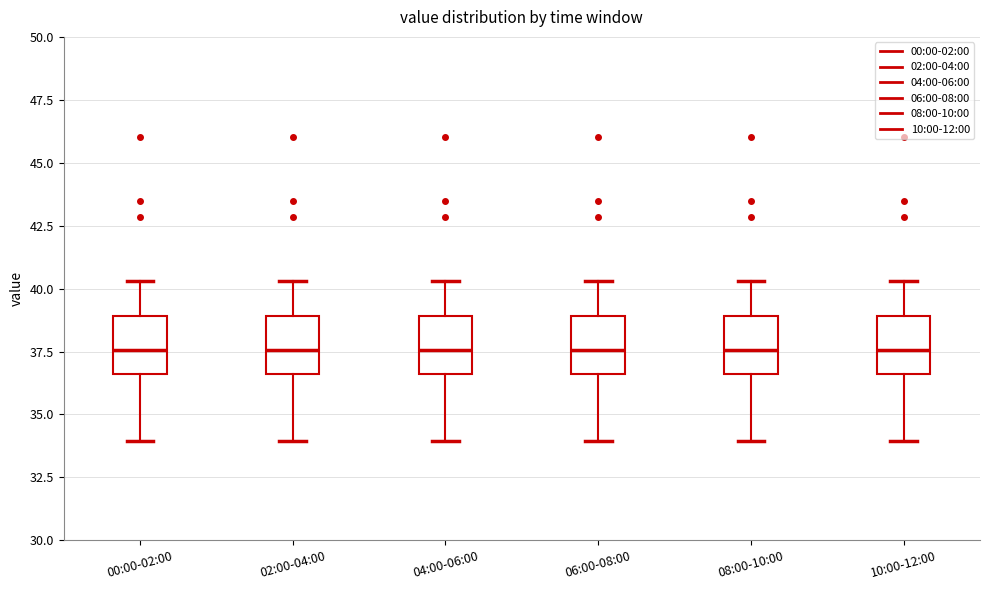

Where does the lower whisker of the box for 06:00-08:00 end on the y-axis? The values are not printed on the chart, so give them approximately, as read against the axis.

34.0